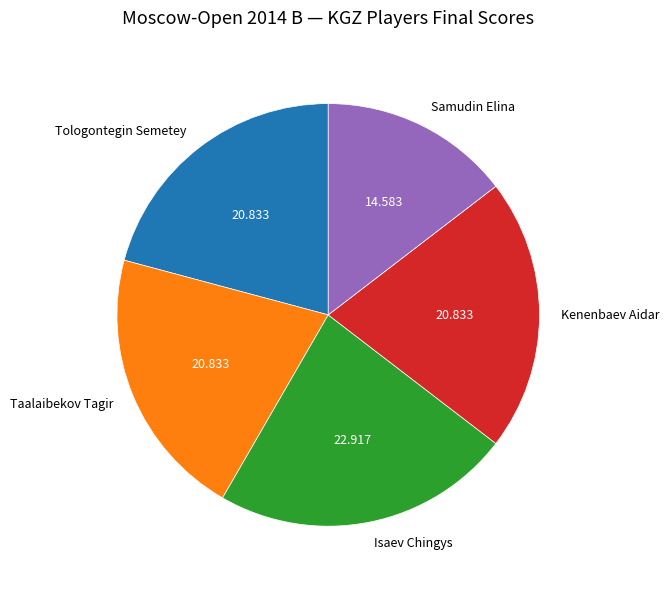

Which category has the biggest portion of the pie?

Isaev Chingys